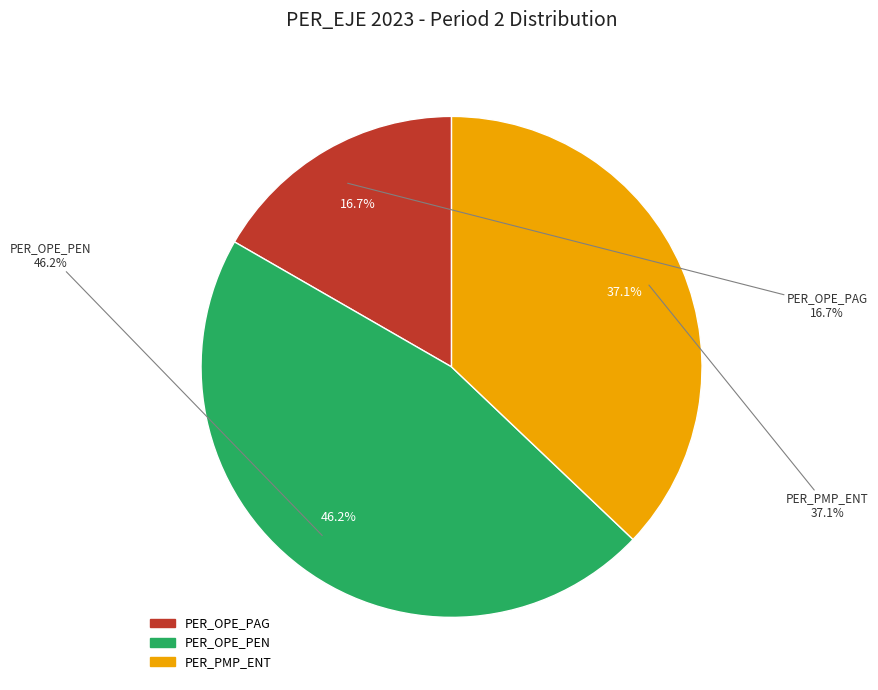

Which series has the widest spread of values?

PER_OPE_PEN